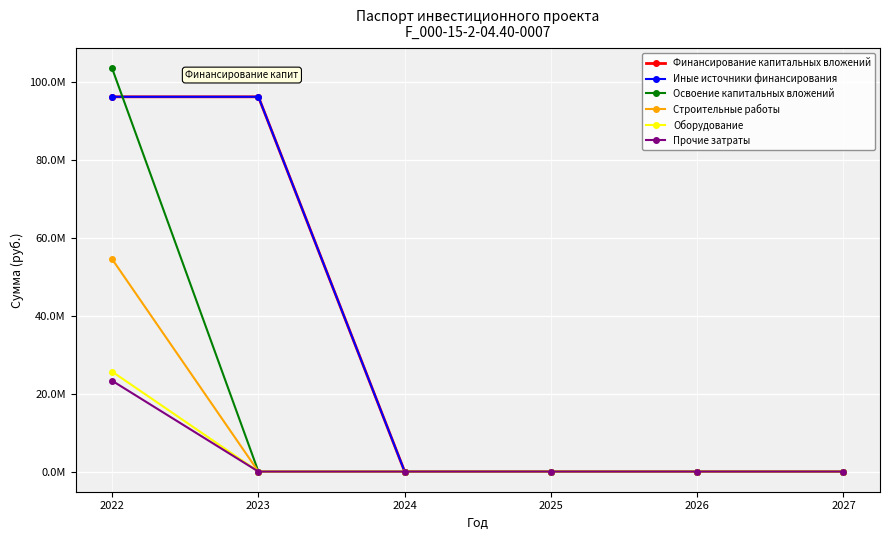

Does the chart have visible grid lines?

Yes